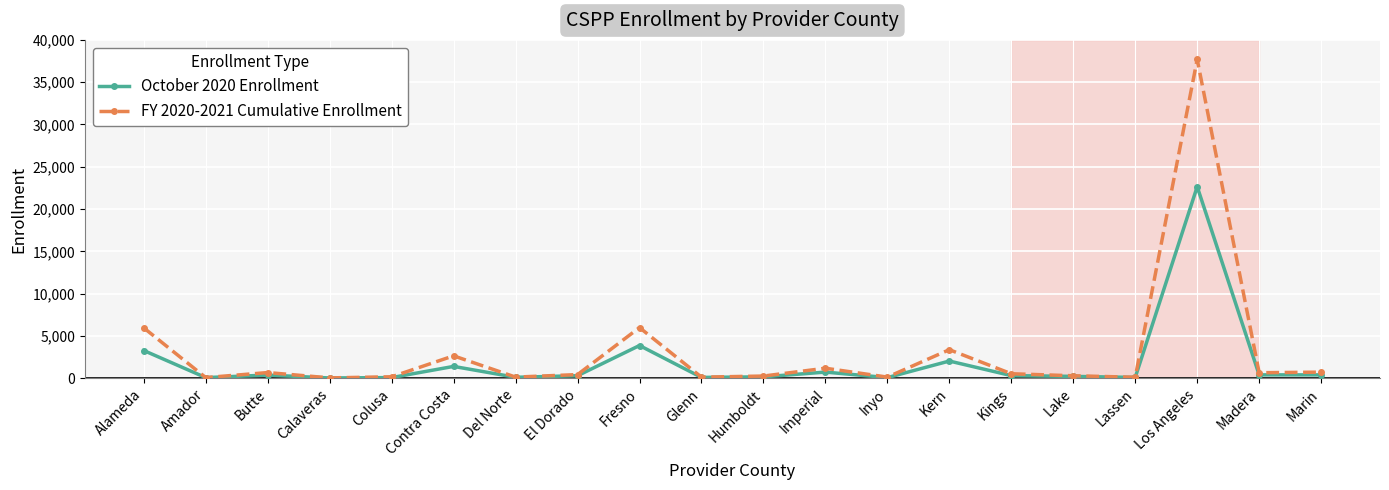

What is the difference between the maximum and minimum values in the October 2020 Enrollment series?

22614